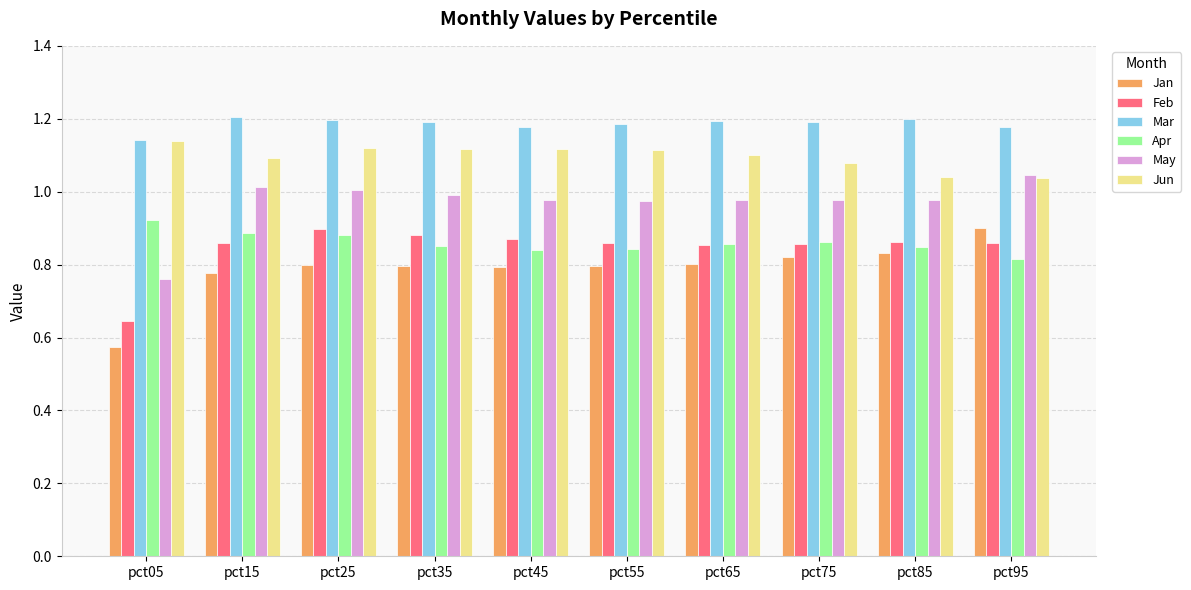

Does the chart contain any negative values?

No